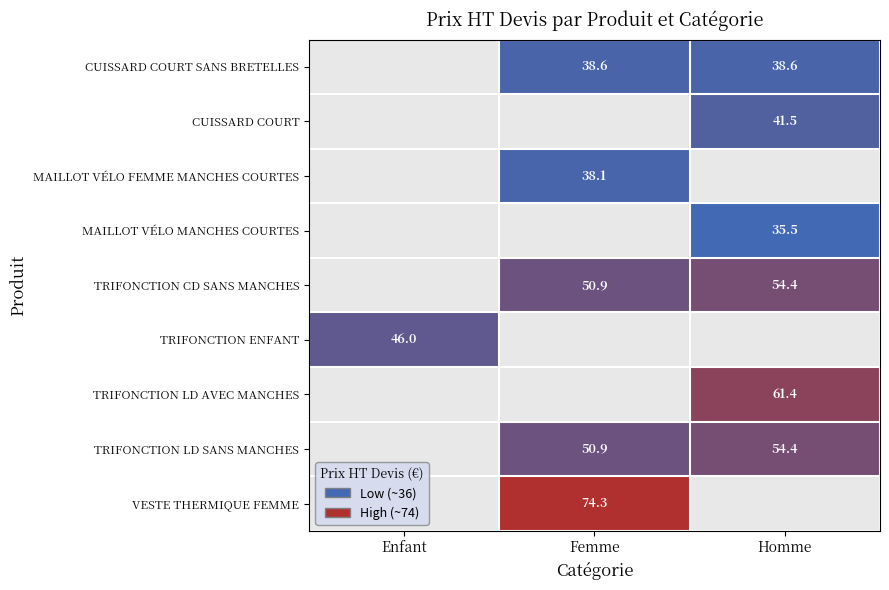

Which label corresponds to the smallest value in the chart?

Homme